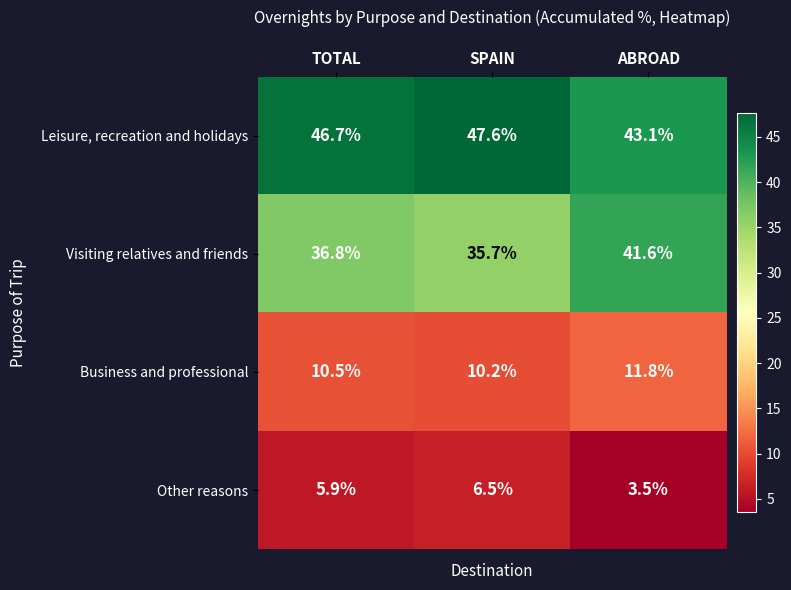

What is the total value across all series at TOTAL?

99.9